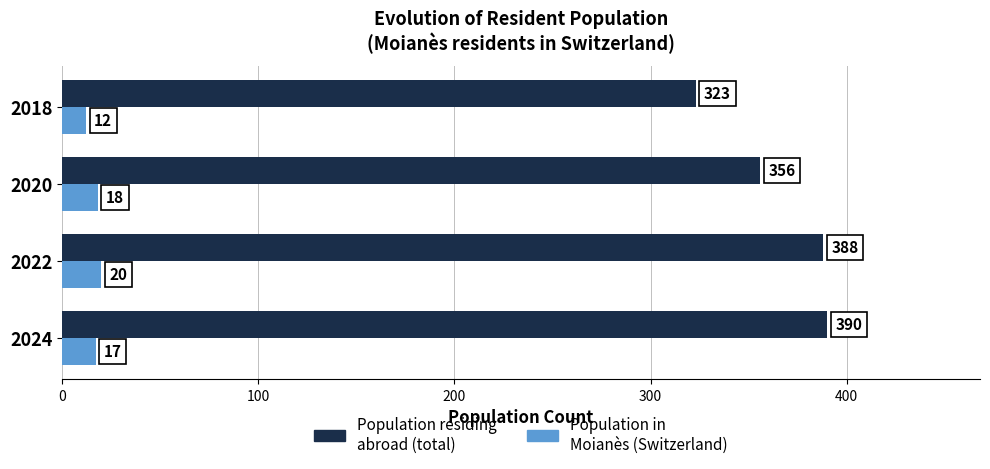

Count the number of data series in this chart.

2